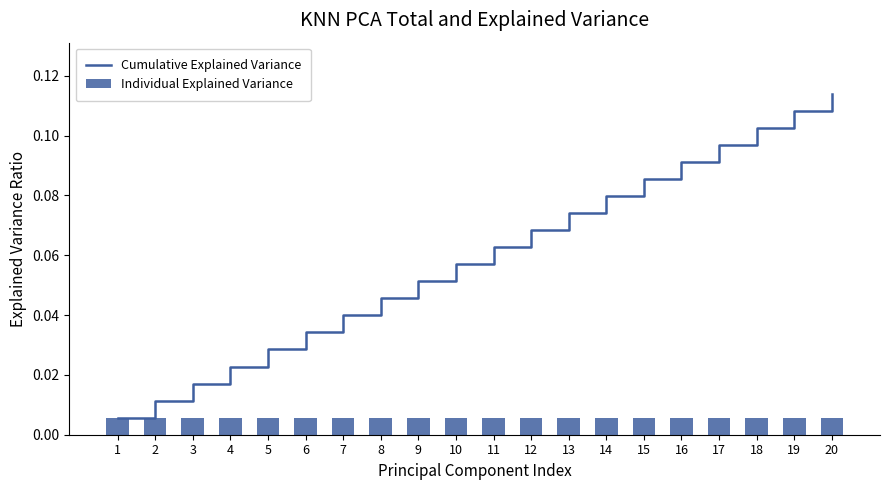

Where is Cumulative Explained Variance nearest to the value 0?

1